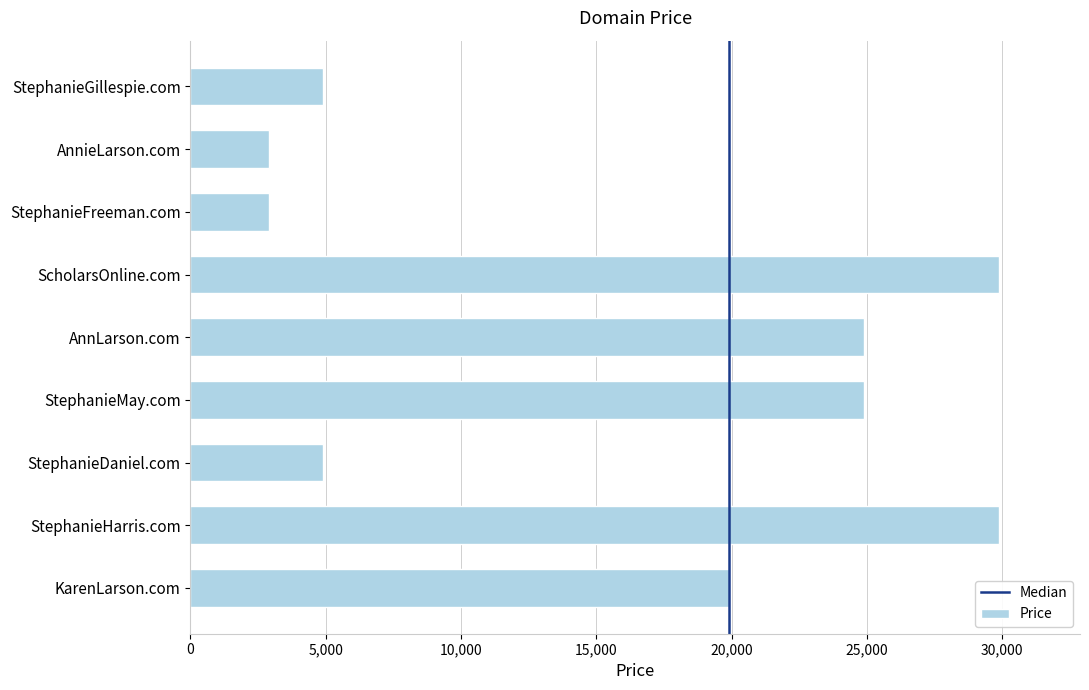

Reading top to bottom, what are all the values shown in this chart?

StephanieGillespie.com=4888	AnnieLarson.com=2888	StephanieFreeman.com=2888	ScholarsOnline.com=29888	AnnLarson.com=24888	StephanieMay.com=24888	StephanieDaniel.com=4888	StephanieHarris.com=29888	KarenLarson.com=19888